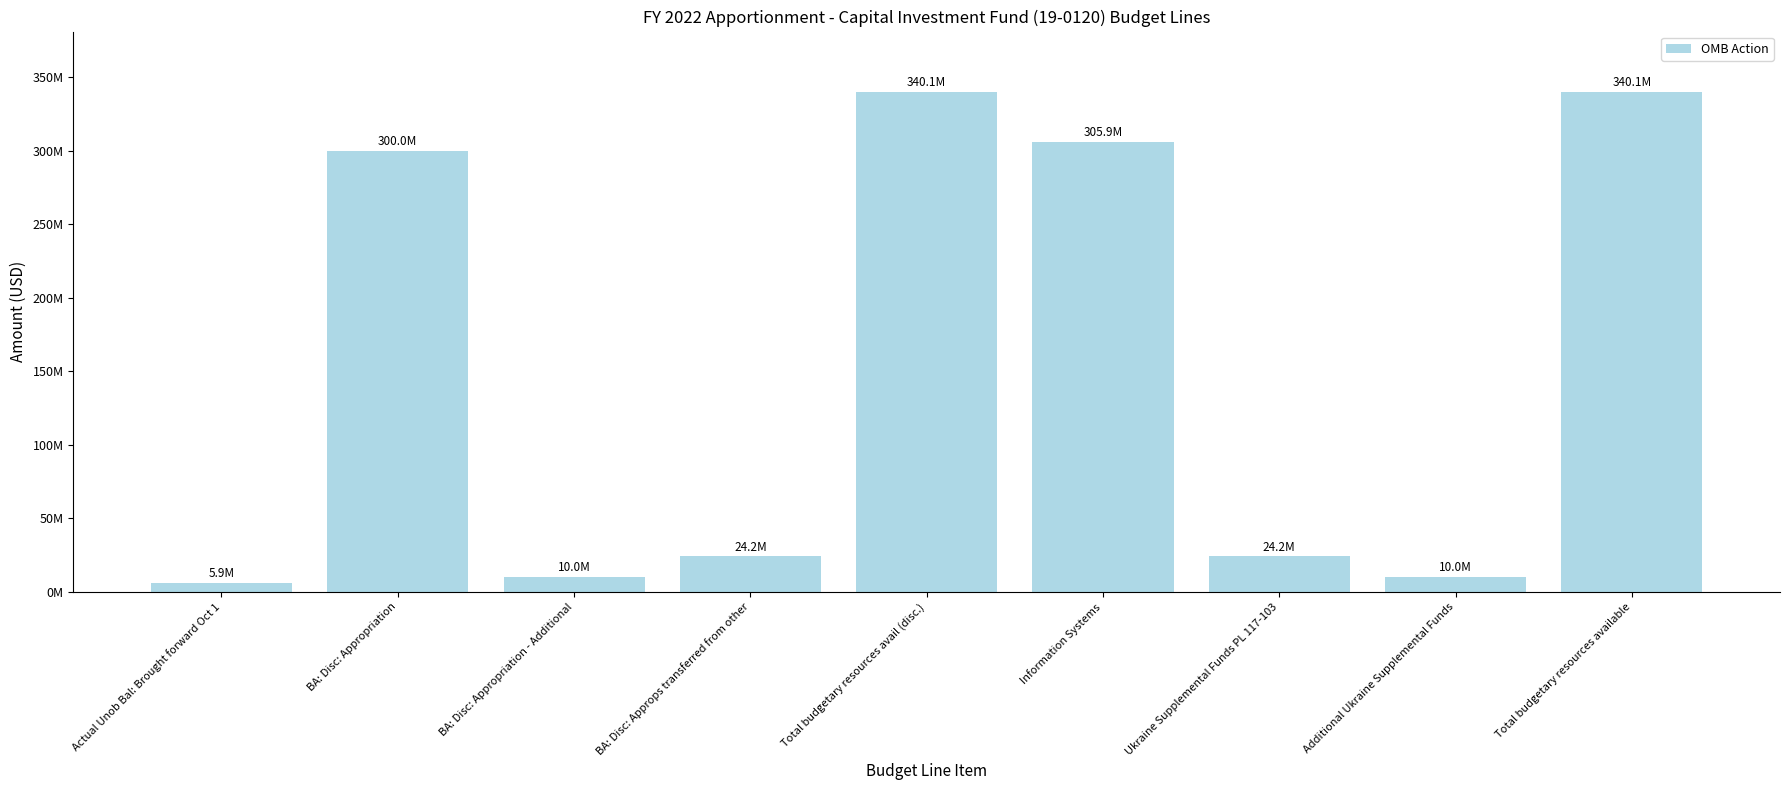

Approximately how many times larger is the value at Total budgetary resources available compared to BA: Disc: Approps transferred from other?

14.1